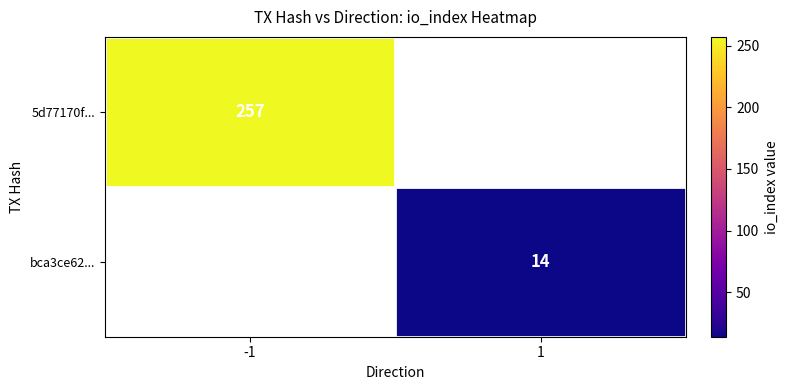

Which category has the highest value across all series?

-1